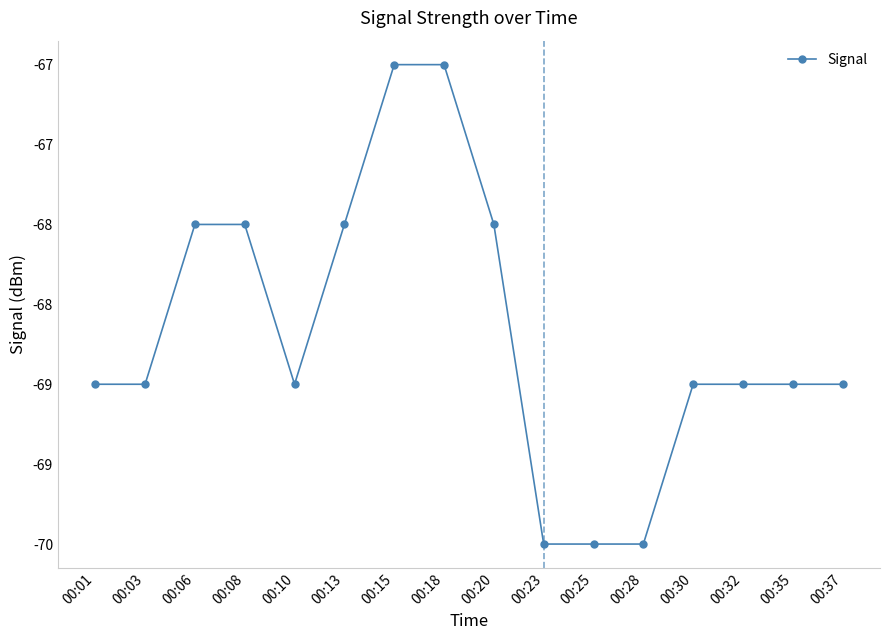

What is the difference between the maximum and second lowest values?

3